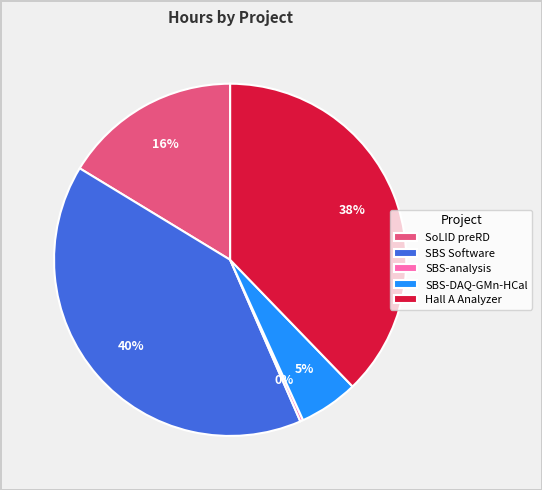

Is the sum of SBS-DAQ-GMn-HCal and SBS Software greater than half?

No